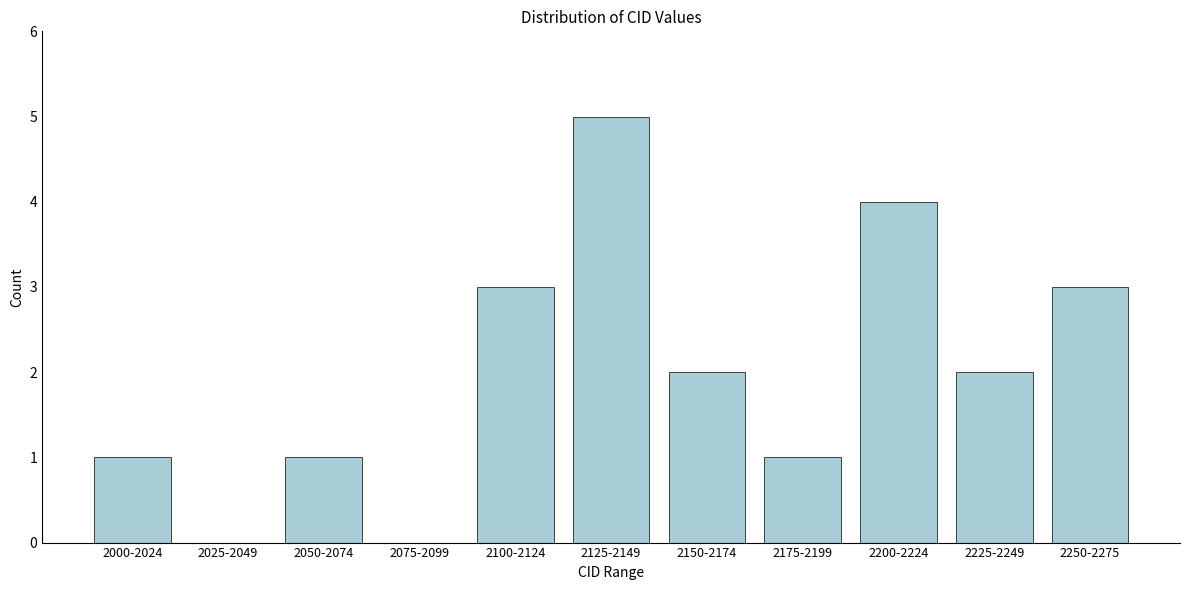

Reading left to right, transcribe all the data shown in this chart.

2000-2024=1	2025-2049=0	2050-2074=1	2075-2099=0	2100-2124=3	2125-2149=5	2150-2174=2	2175-2199=1	2200-2224=4	2225-2249=2	2250-2275=3